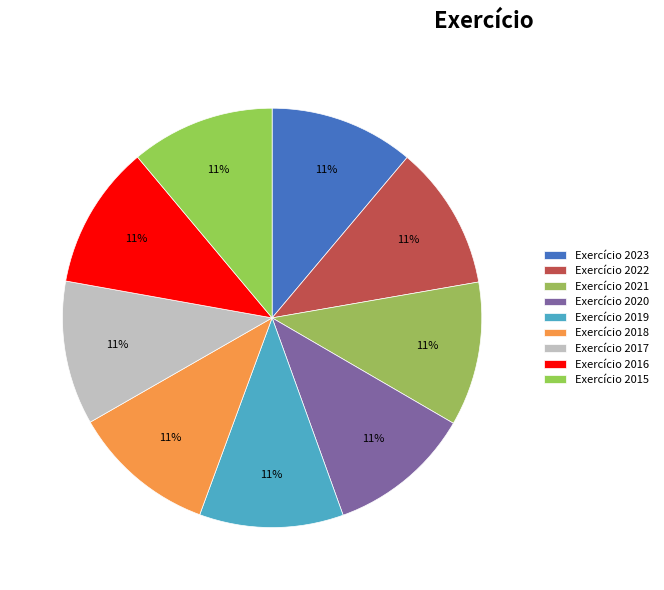

Rank the categories by value from highest to lowest.

2023, 2022, 2021, 2020, 2019, 2018, 2017, 2016, 2015